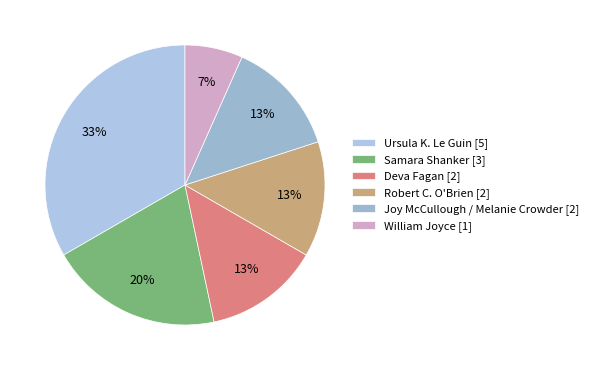

Which has a higher value, Joy McCullough / Melanie Crowder or William Joyce?

Joy McCullough / Melanie Crowder